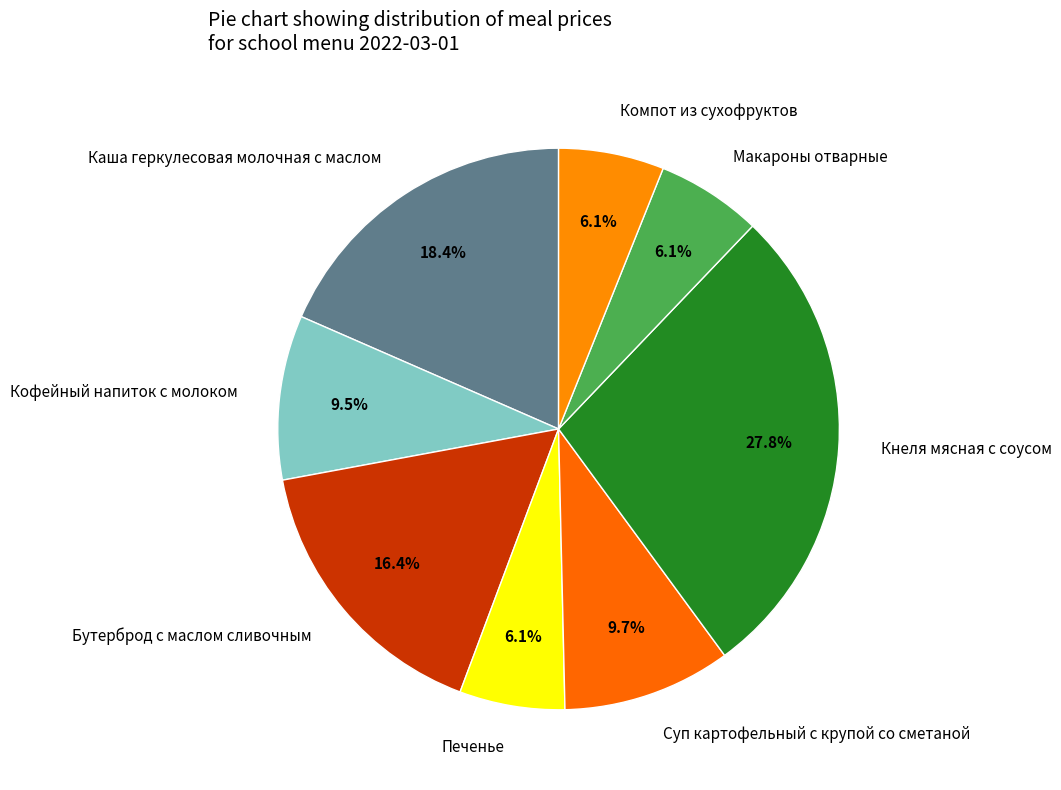

Does any single category account for the majority?

No